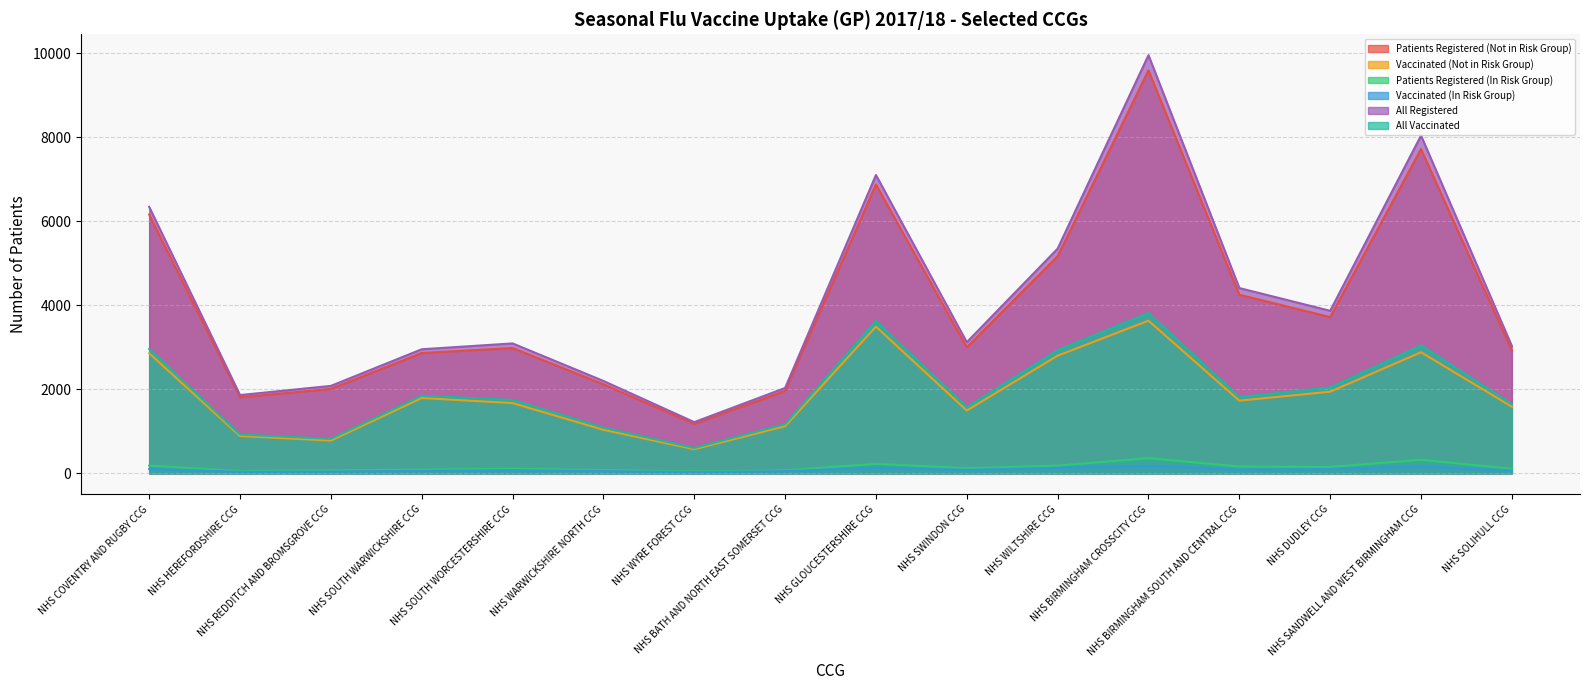

Reading right to left, list all the values displayed in this chart.

Patients Registered (Not in Risk Group): 2923	7717	3717	4249	9591	5165	2999	6874	1960	1175	2120	2982	2863	2009	1809	6159
Vaccinated (Not in Risk Group): 1584	2880	1942	1729	3632	2799	1494	3491	1121	573	1035	1671	1791	779	887	2856
Patients Registered (In Risk Group): 105	321	150	160	360	182	120	225	70	43	78	109	89	71	53	182
Vaccinated (In Risk Group): 61	164	100	84	182	130	79	133	49	29	51	73	56	41	35	101
All Registered: 3028	8038	3867	4409	9951	5347	3119	7099	2030	1218	2198	3091	2952	2080	1862	6341
All Vaccinated: 1645	3044	2042	1813	3814	2929	1573	3624	1170	602	1086	1744	1847	820	922	2957